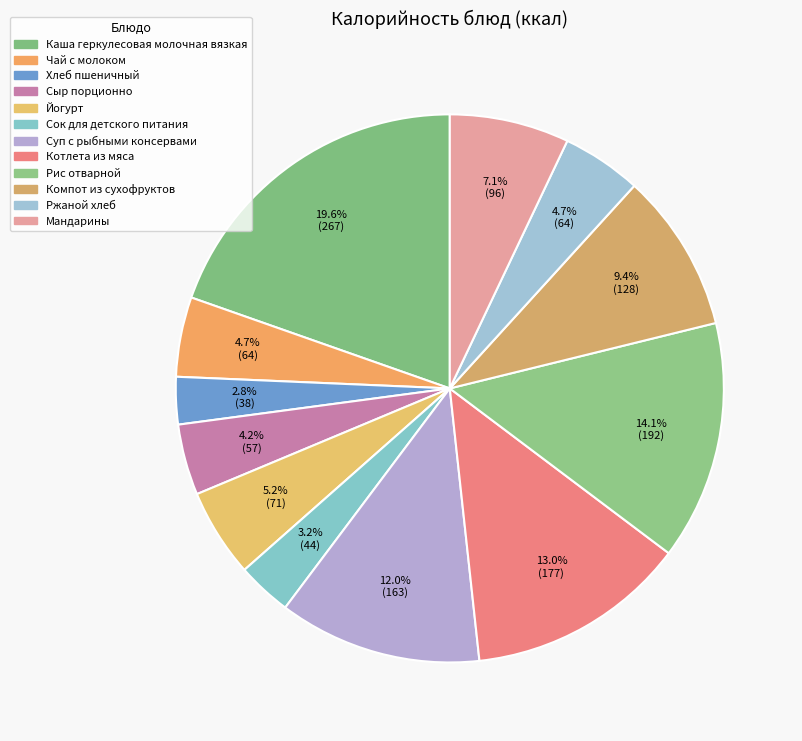

The Йогурт slice represents 5% of the pie. True or false?

True